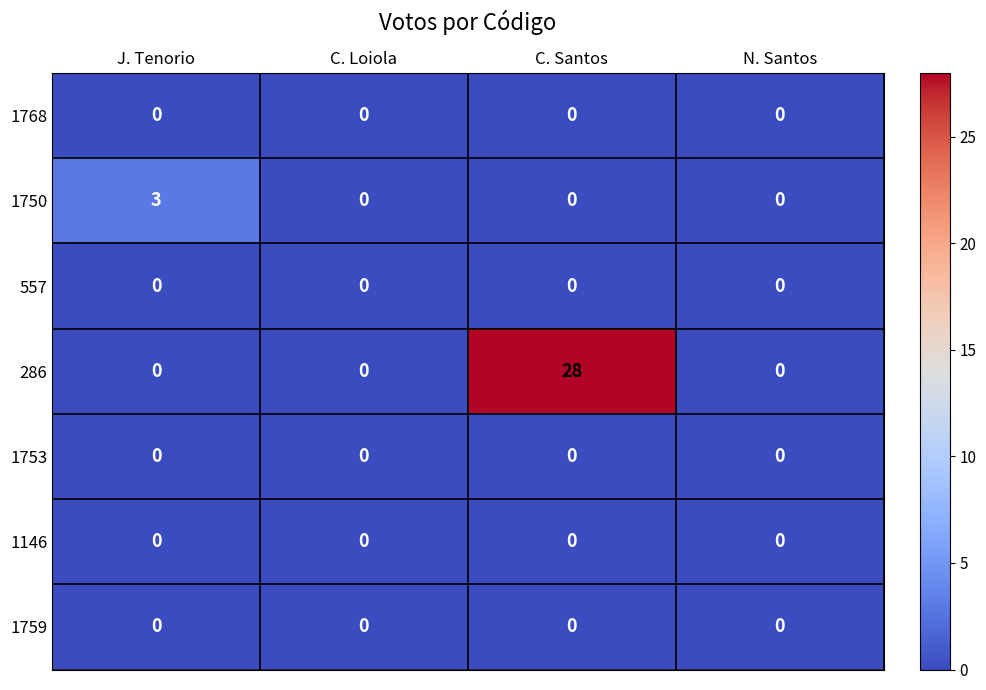

Reading left to right, extract all data points from this chart.

1768: J. Tenorio=0	C. Loiola=0	C. Santos=0	N. Santos=0
1750: J. Tenorio=3	C. Loiola=0	C. Santos=0	N. Santos=0
557: J. Tenorio=0	C. Loiola=0	C. Santos=0	N. Santos=0
286: J. Tenorio=0	C. Loiola=0	C. Santos=28	N. Santos=0
1753: J. Tenorio=0	C. Loiola=0	C. Santos=0	N. Santos=0
1146: J. Tenorio=0	C. Loiola=0	C. Santos=0	N. Santos=0
1759: J. Tenorio=0	C. Loiola=0	C. Santos=0	N. Santos=0